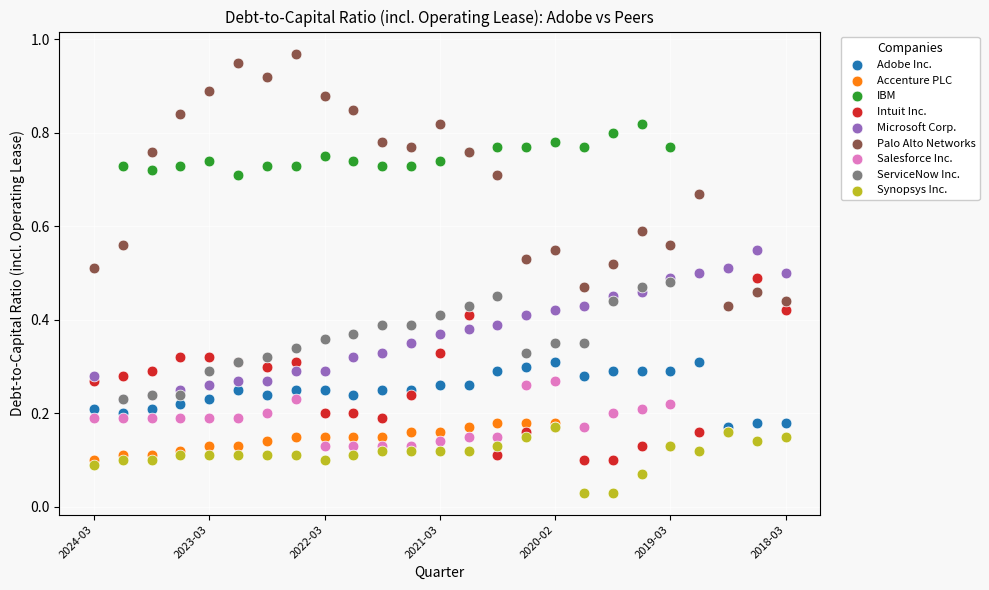

Which series has the widest spread of Y values?

Palo Alto Networks